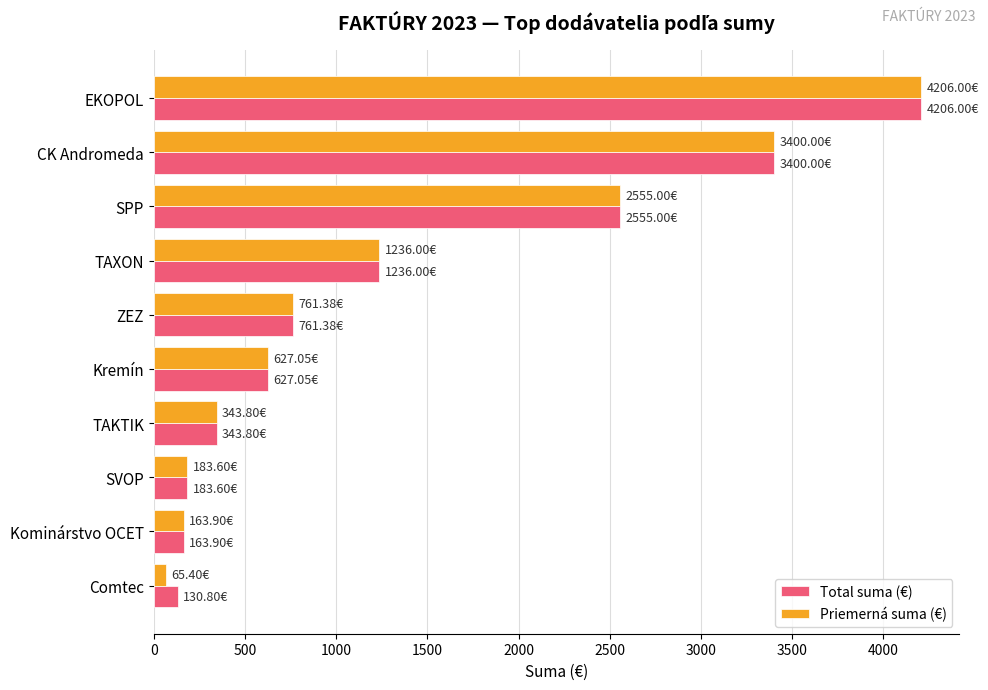

How many series are shown in this chart?

2